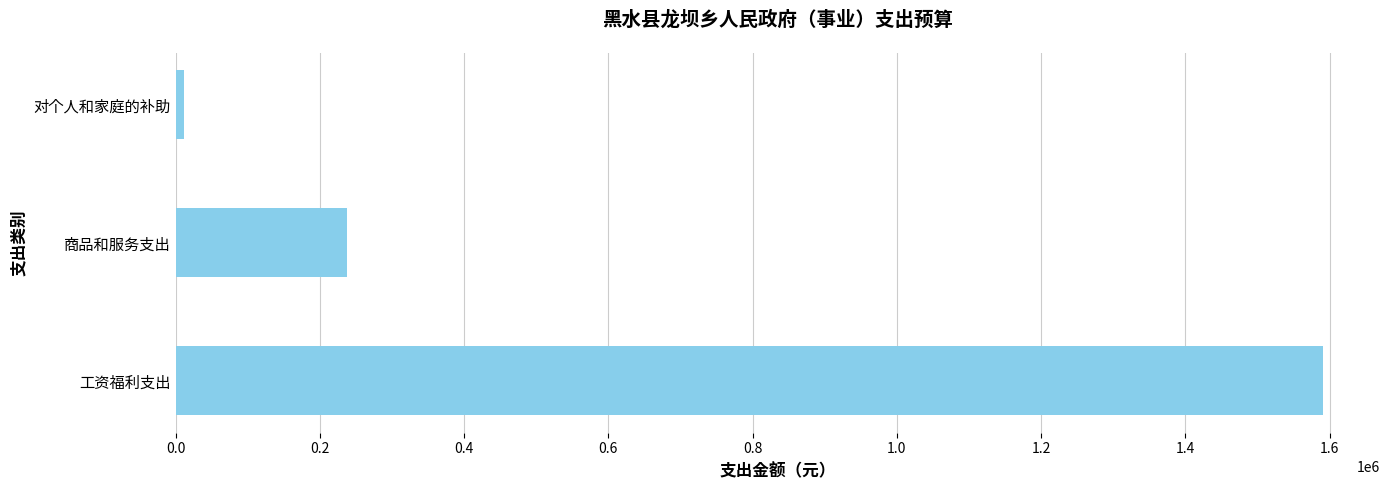

What is the change in value from 工资福利支出 to 商品和服务支出?

-1352975.2